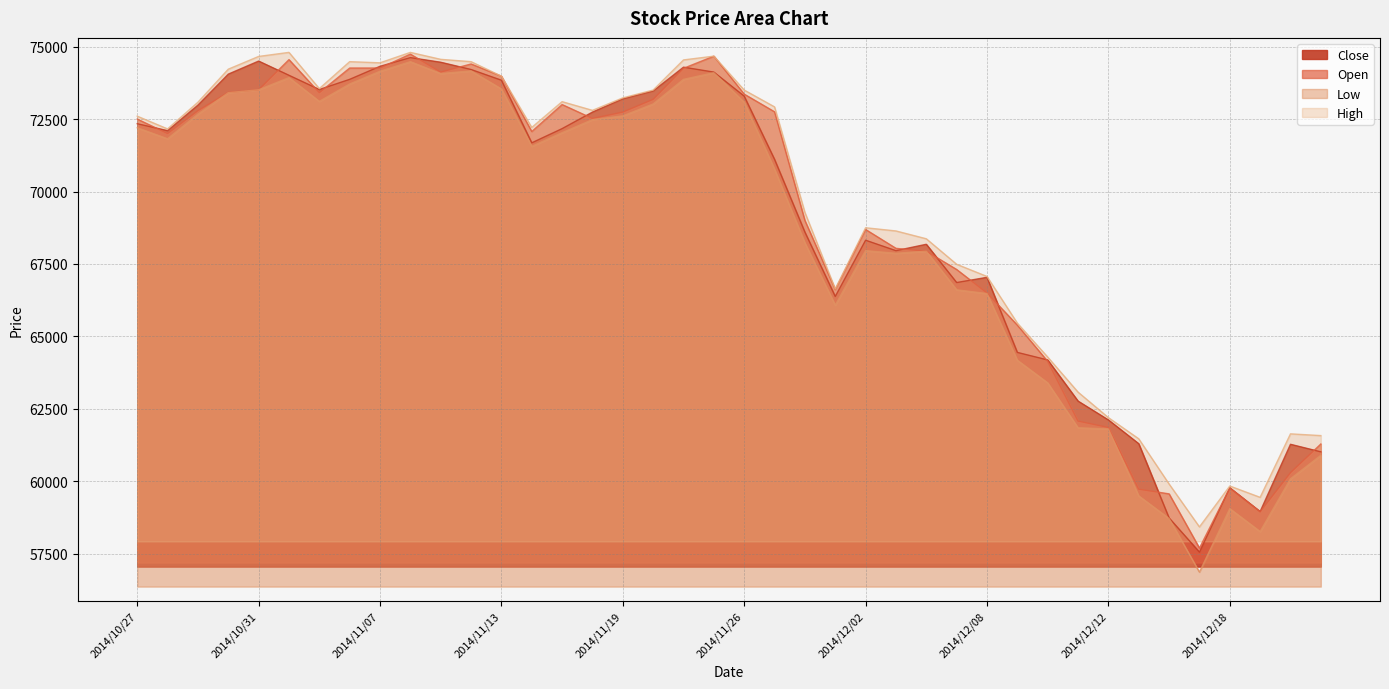

At how many categories does at least one series exceed 72809?

18